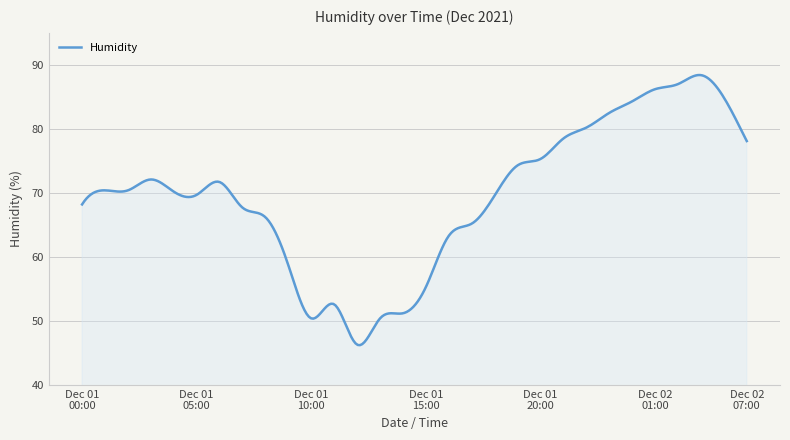

Does the chart have visible grid lines?

Yes